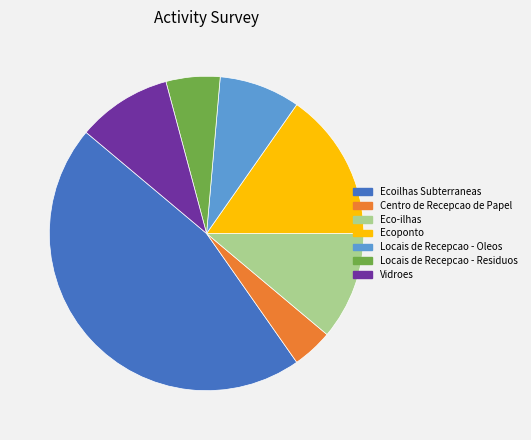

True or false: Vidroes accounts for 10% of the total.

True